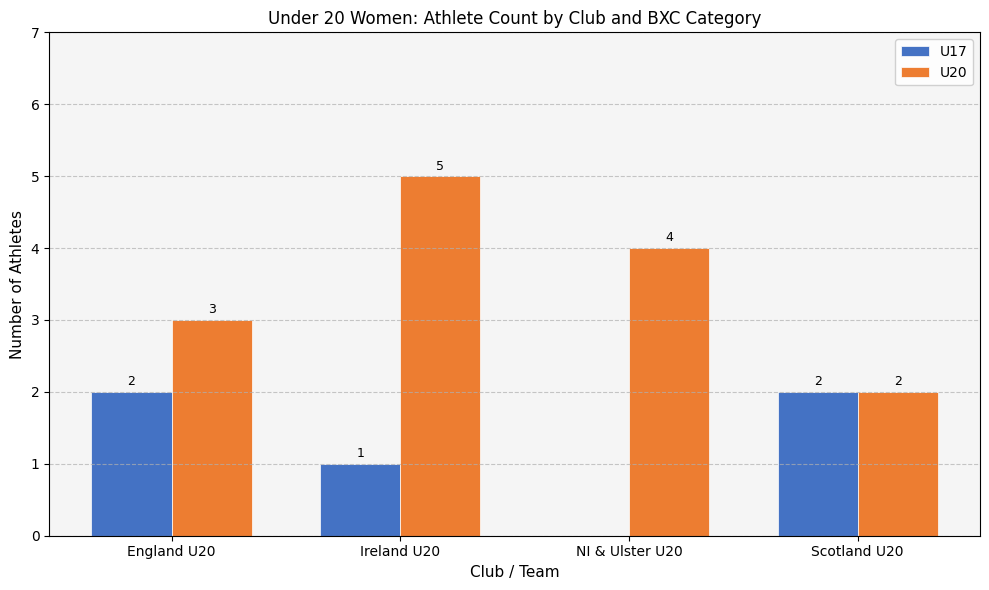

What is the greatest value displayed?

5